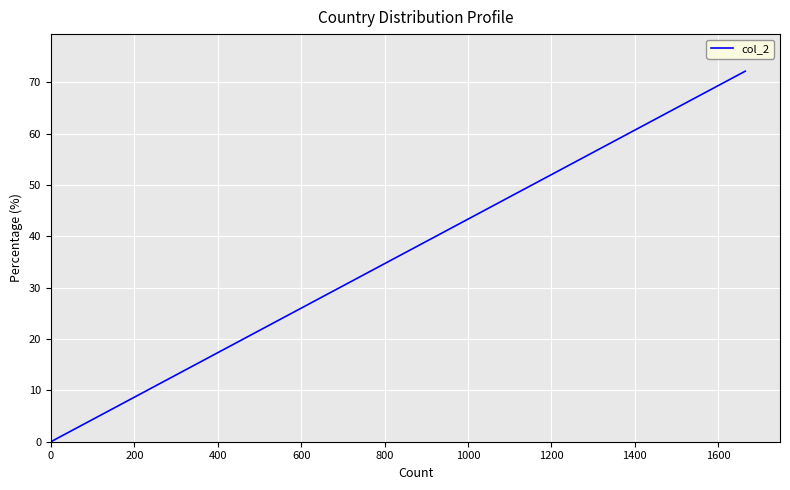

How many lines are shown in the chart?

1